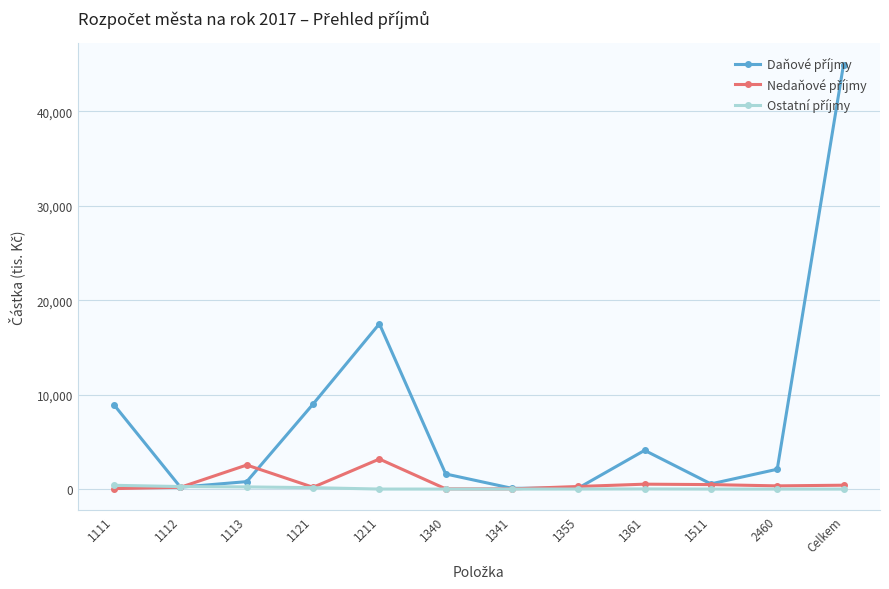

How many series are shown in this chart?

3